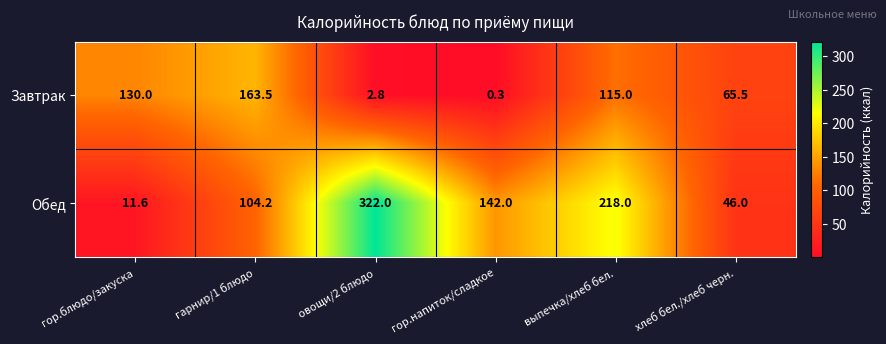

True or false: Завтрак has a value of 18.7 at хлеб бел./хлеб черн..

False